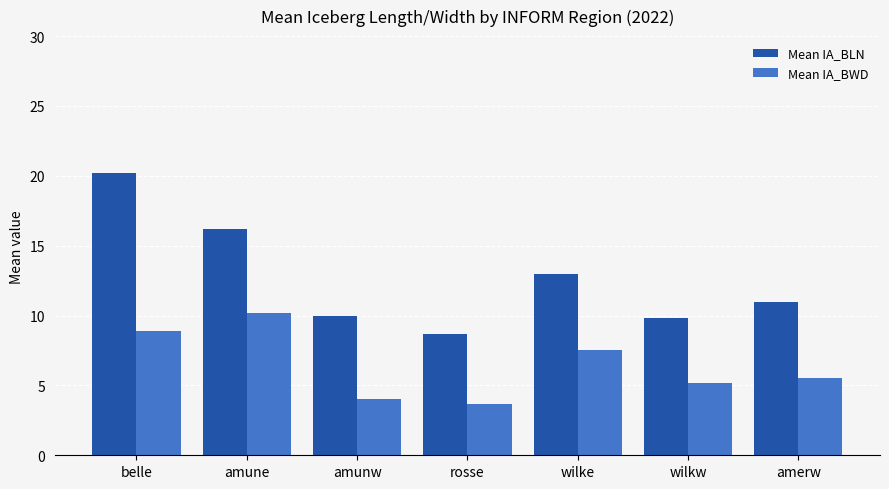

What is the label of the 3rd bar from the right?

wilke